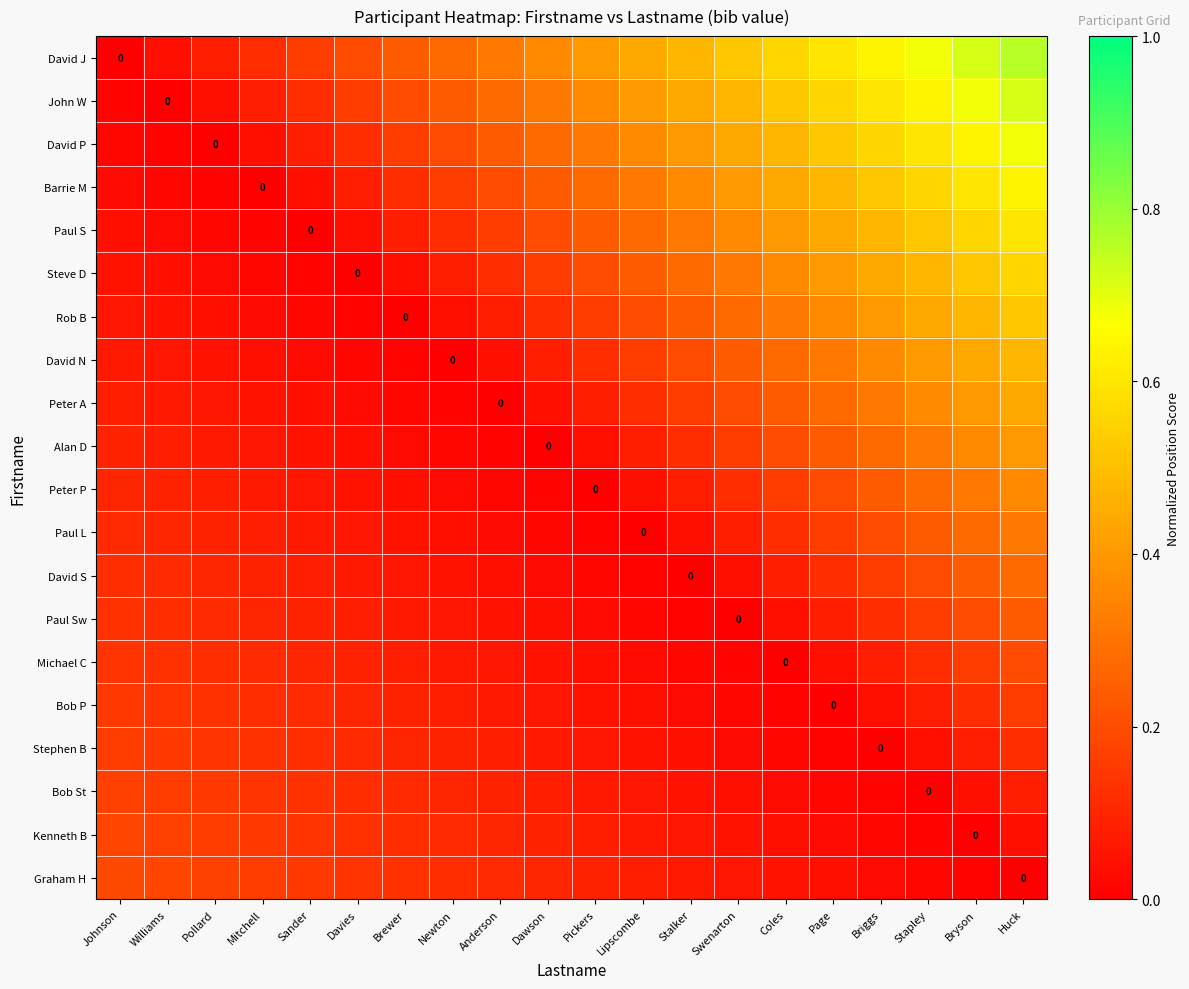

At Huck, list the series in order from largest to smallest.

David J, John W, David P, Barrie M, Paul S, Steve D, Rob B, David N, Peter A, Alan D, Peter P, Paul L, David S, Paul Sw, Michael C, Bob P, Stephen B, Bob St, Kenneth B, Graham H